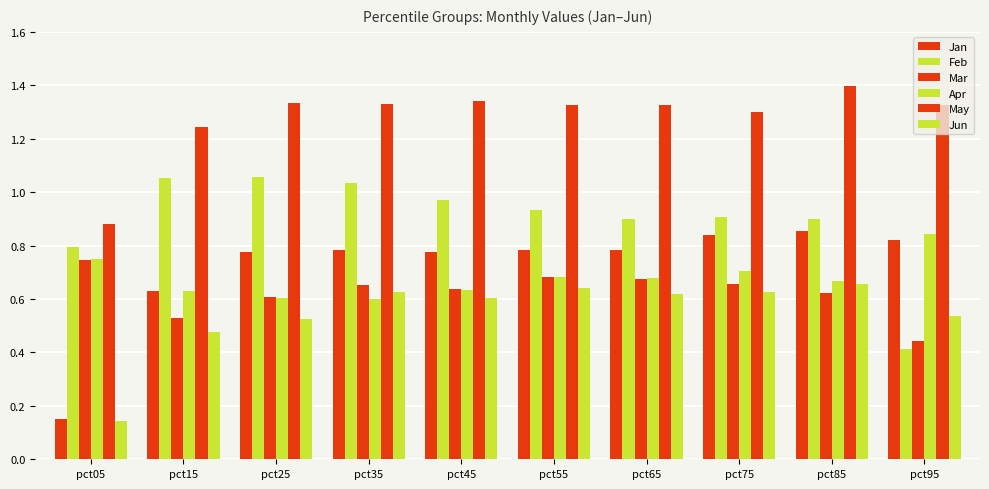

What is the approximate value of May at pct35?

1.3